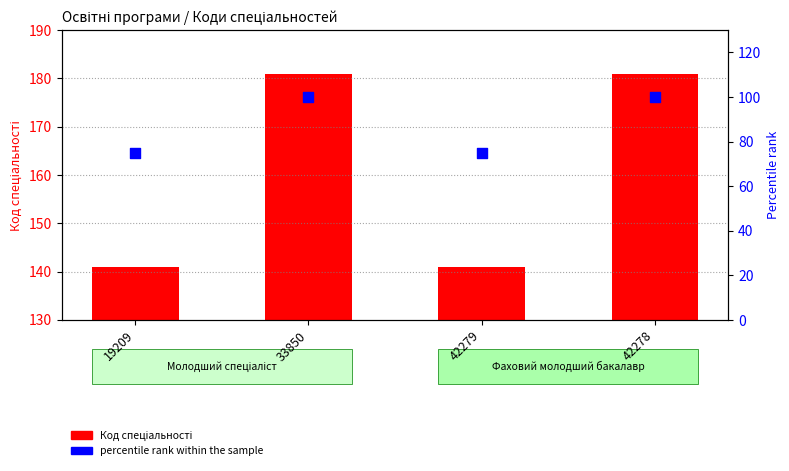

What is the total value across all series at 42278?

281